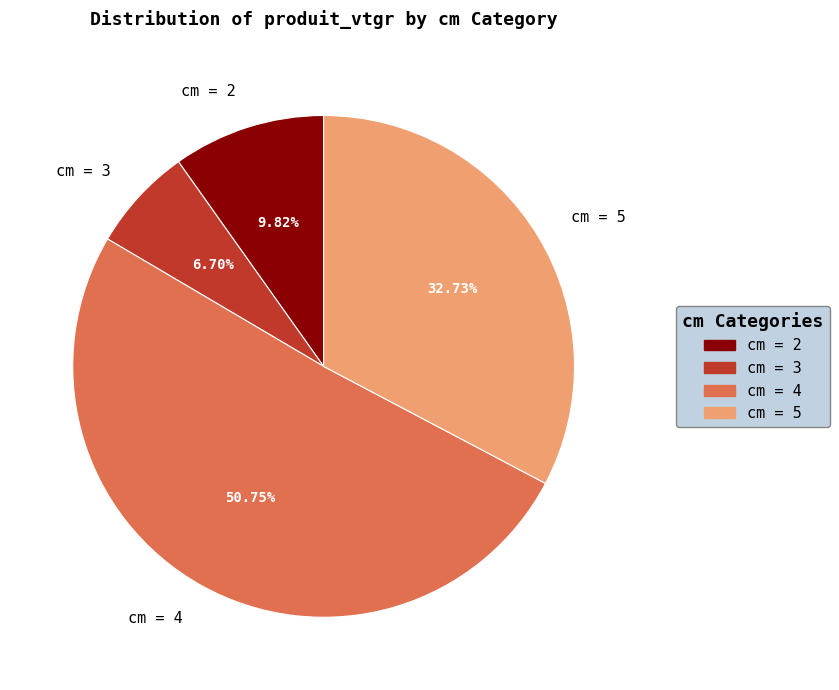

Which category has the smallest portion of the pie?

cm = 3